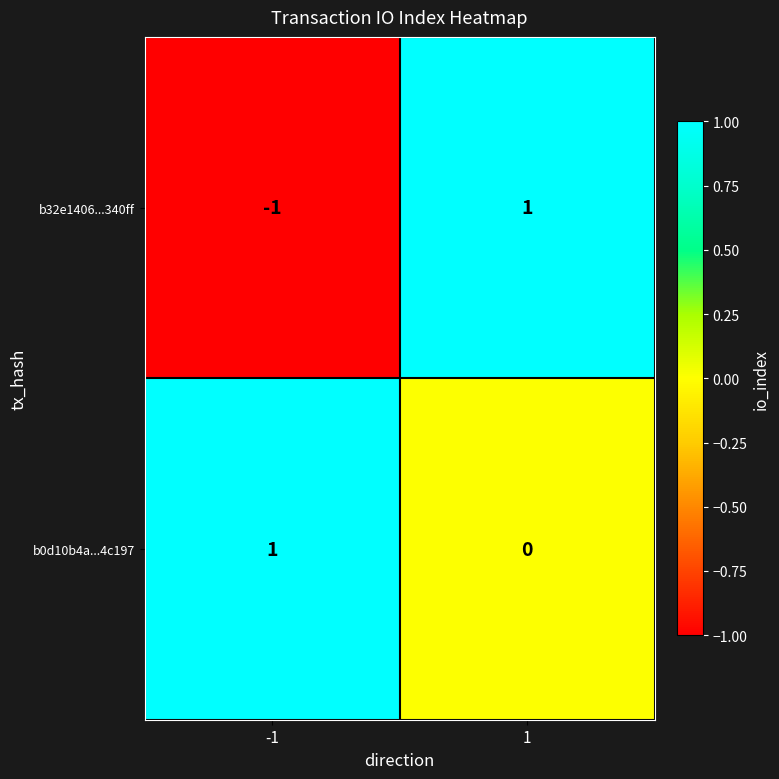

Is it true that b32e1406...340ff equals -2 at -1?

False